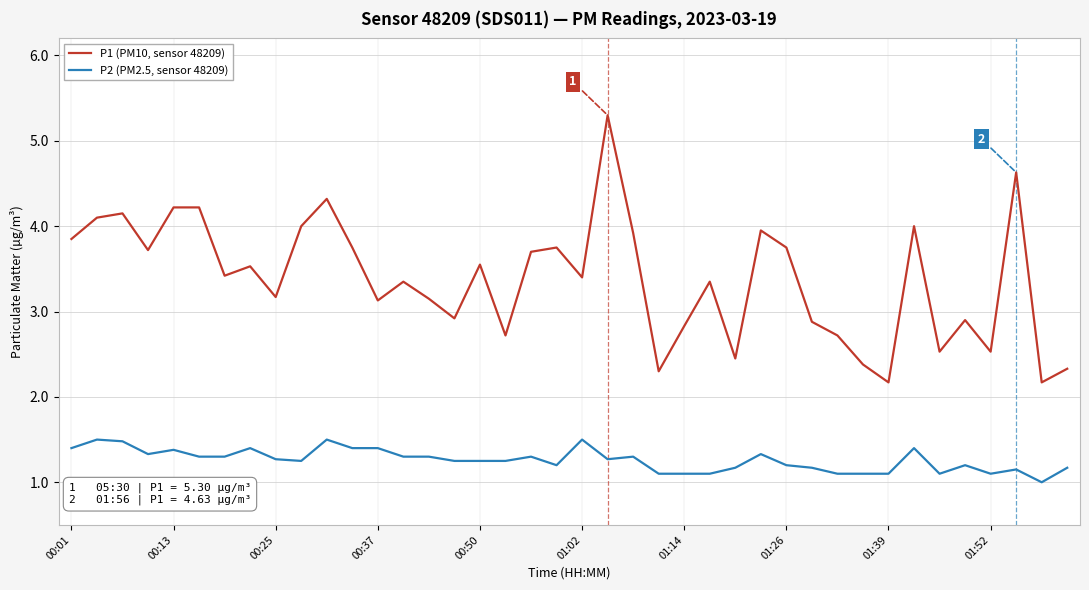

What is the sum of all P2 (PM2.5, sensor 48209) values?

50.4